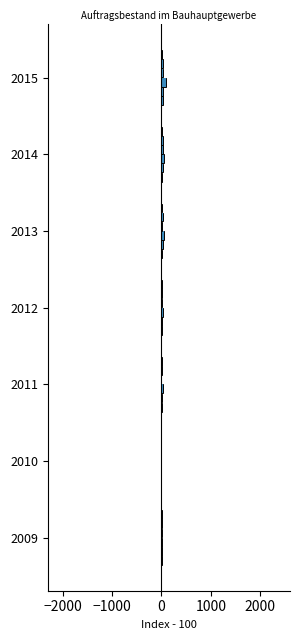

What is the sum of all values?

-7.8